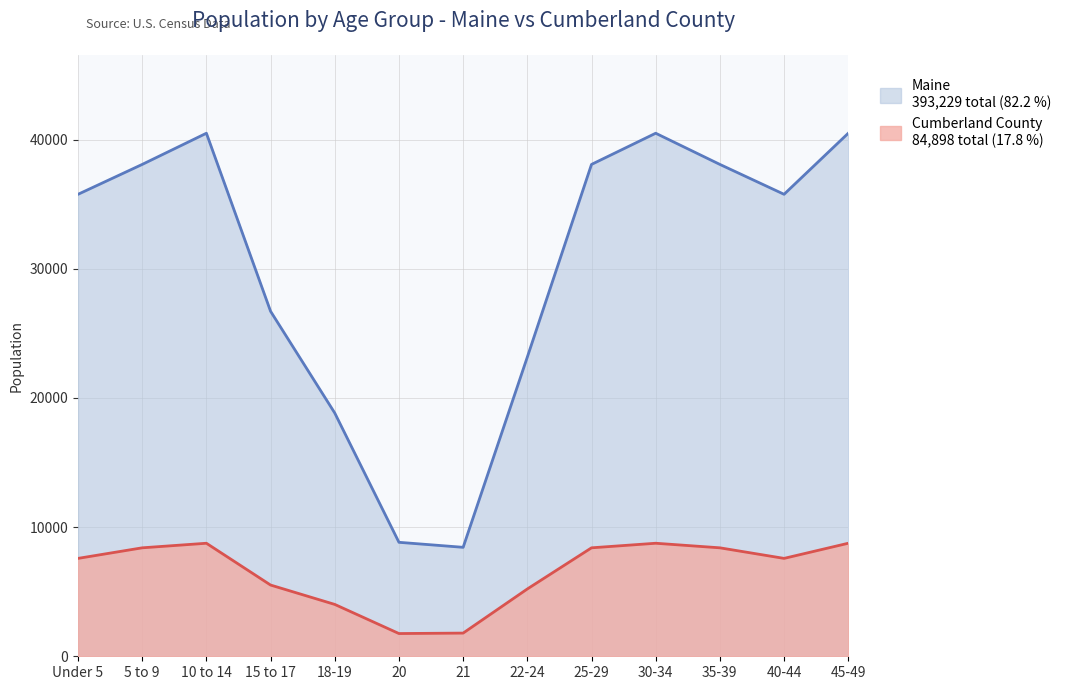

What is the label of the 9th point from the right?

18-19